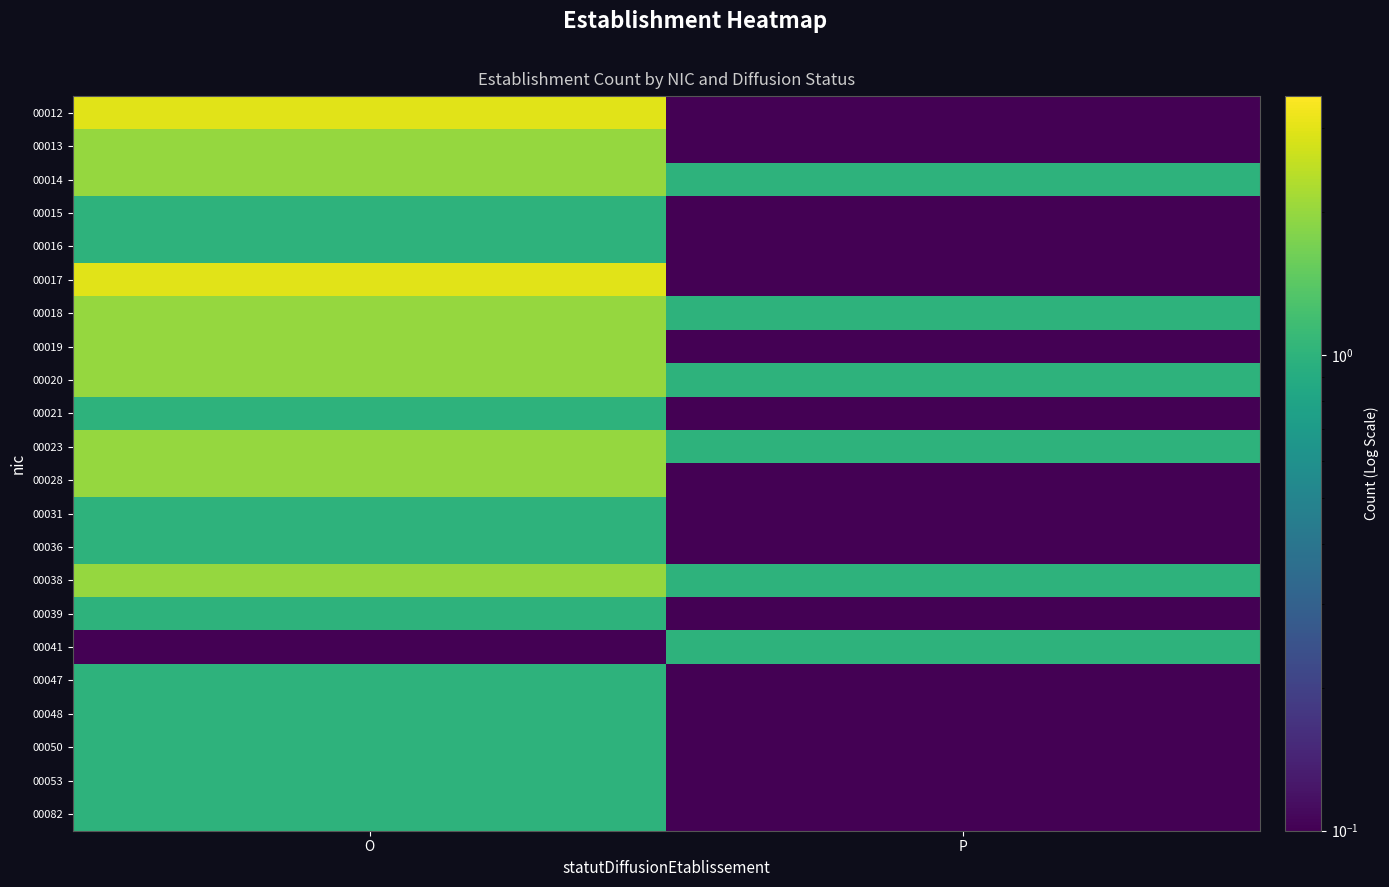

Which category has the highest value across all series?

O